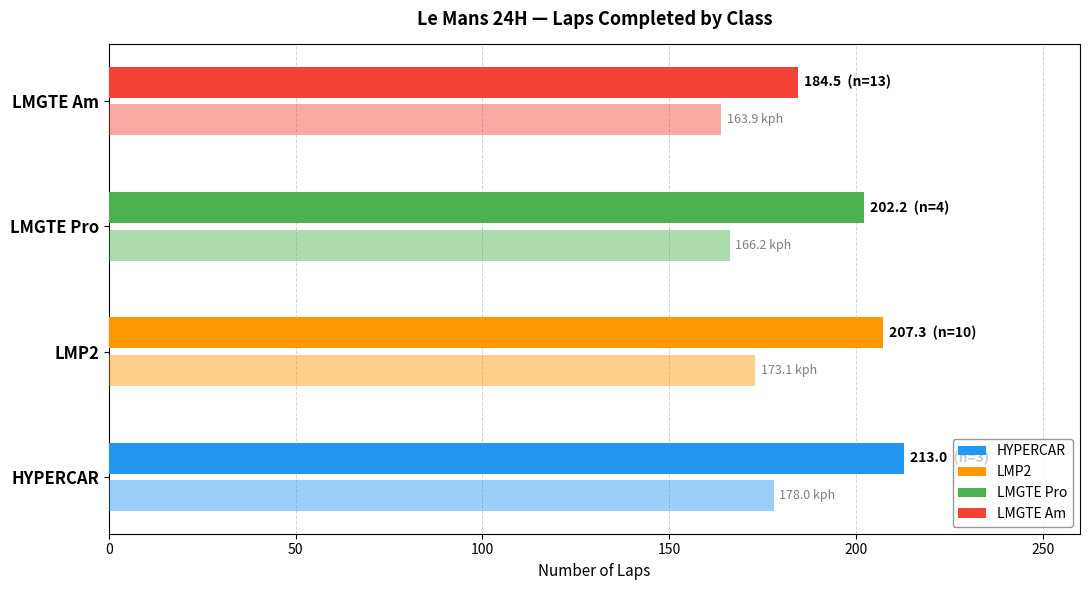

How many series are shown in this chart?

2